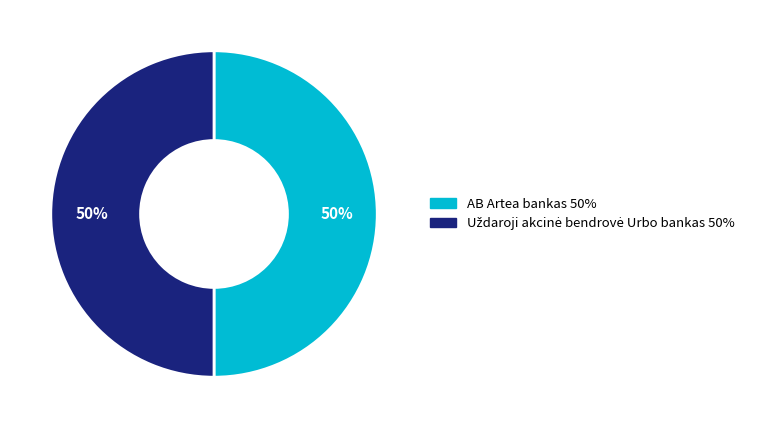

To the nearest percent, what is the average slice percentage?

50%